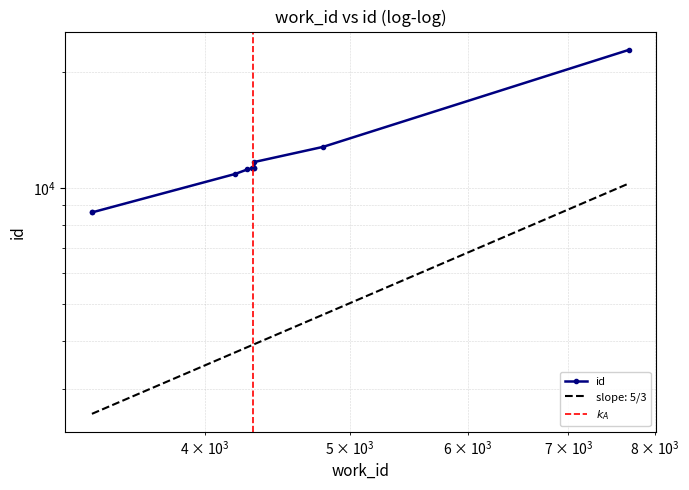

What is the sum of the values at 4272 and 4318?

22420